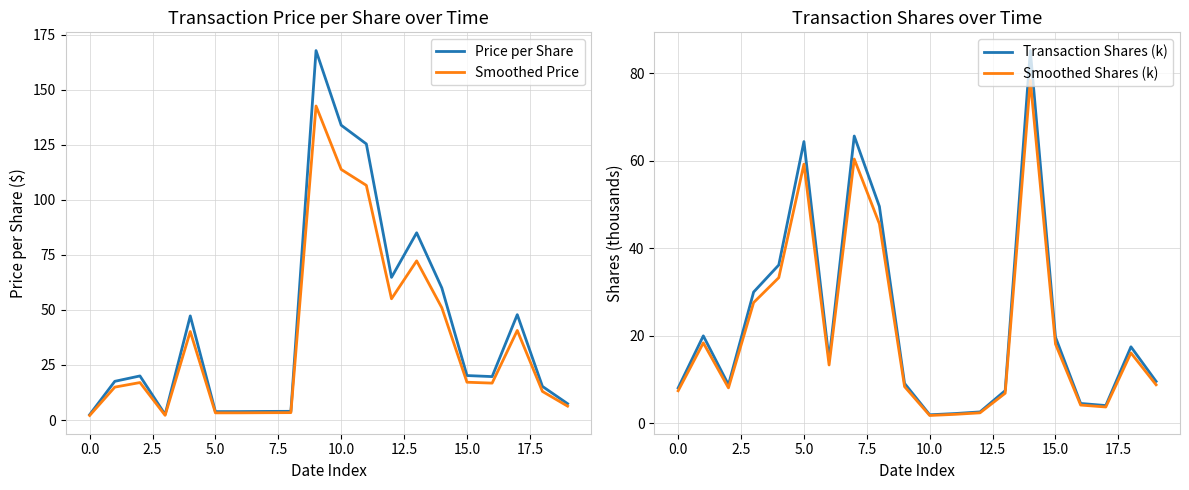

The Price per Share series shows 20.2 at 15.0. True or false?

True